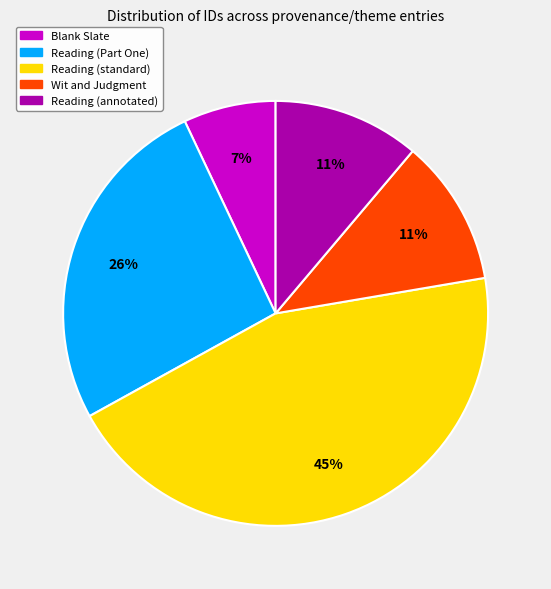

To the nearest percent, what percentage of the pie is Reading (Part One)?

26%